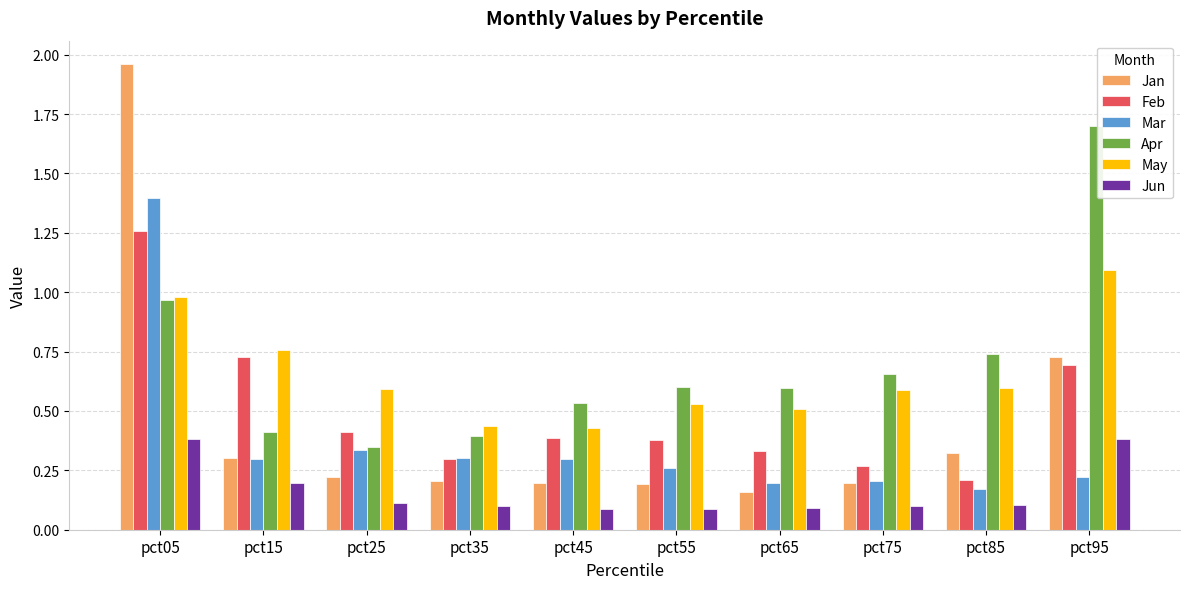

Which category has the lowest value in the Jan series?

pct65